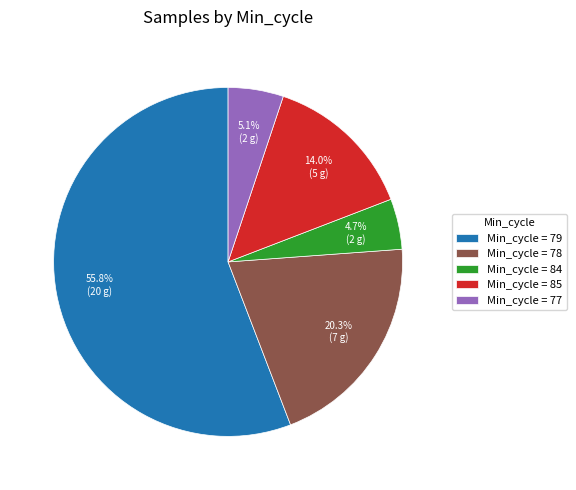

How many segments does this pie chart have?

5